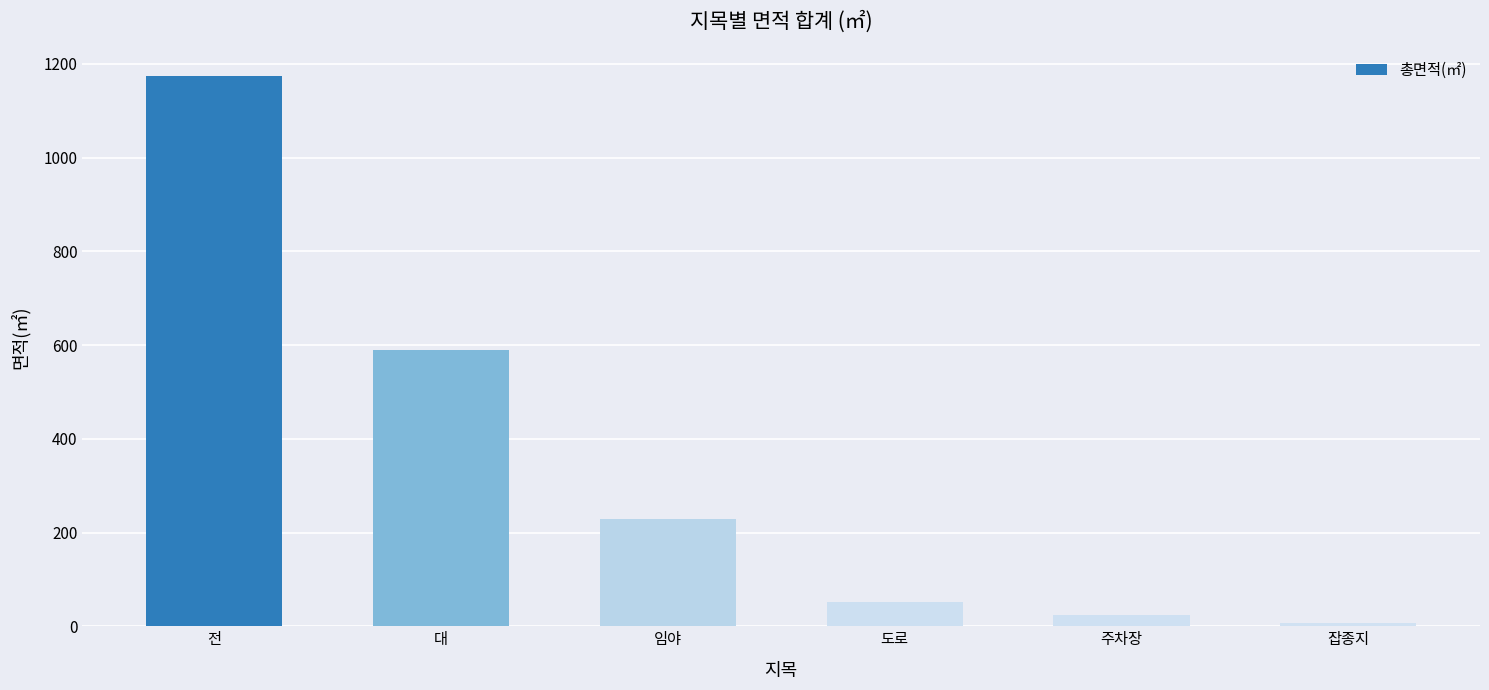

List the labels in order of value, largest first.

전, 대, 임야, 도로, 주차장, 잡종지